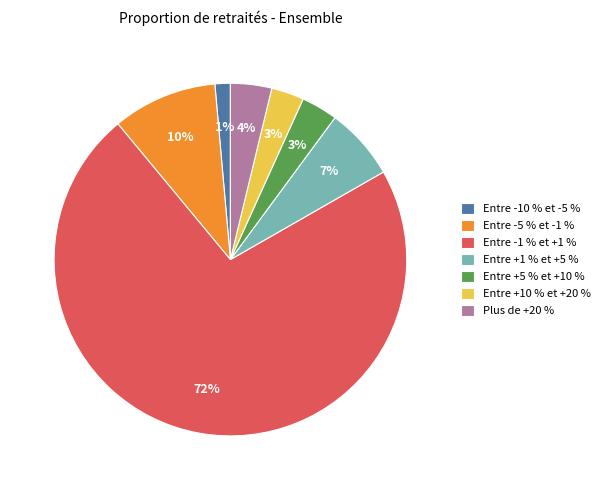

What is the largest slice in the pie chart?

Entre -1 % et +1 %